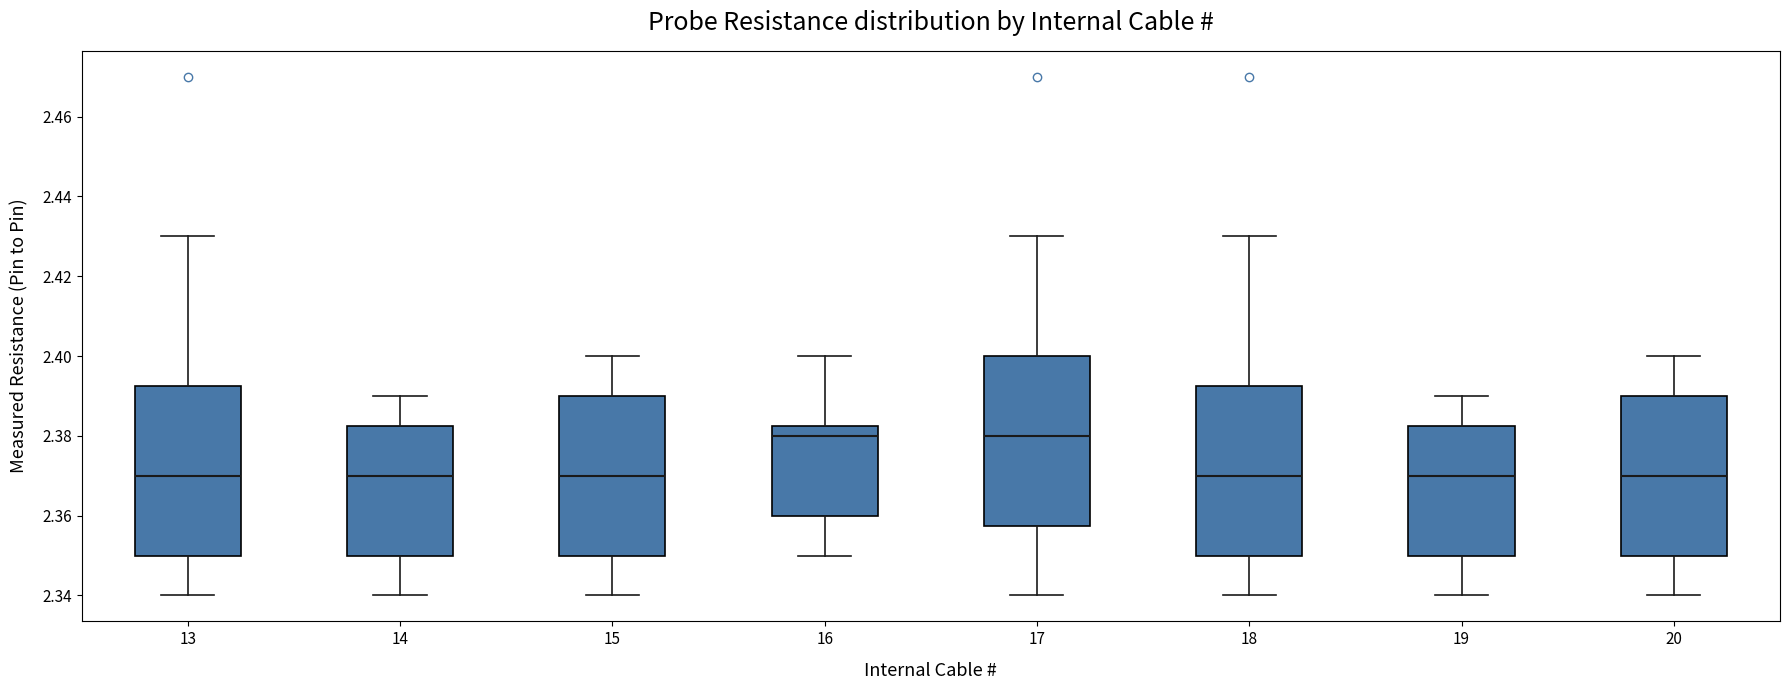

Where is the upper edge of the box at x = 16 on the y-axis? The values are not printed on the chart, so give them approximately, as read against the axis.

2.382